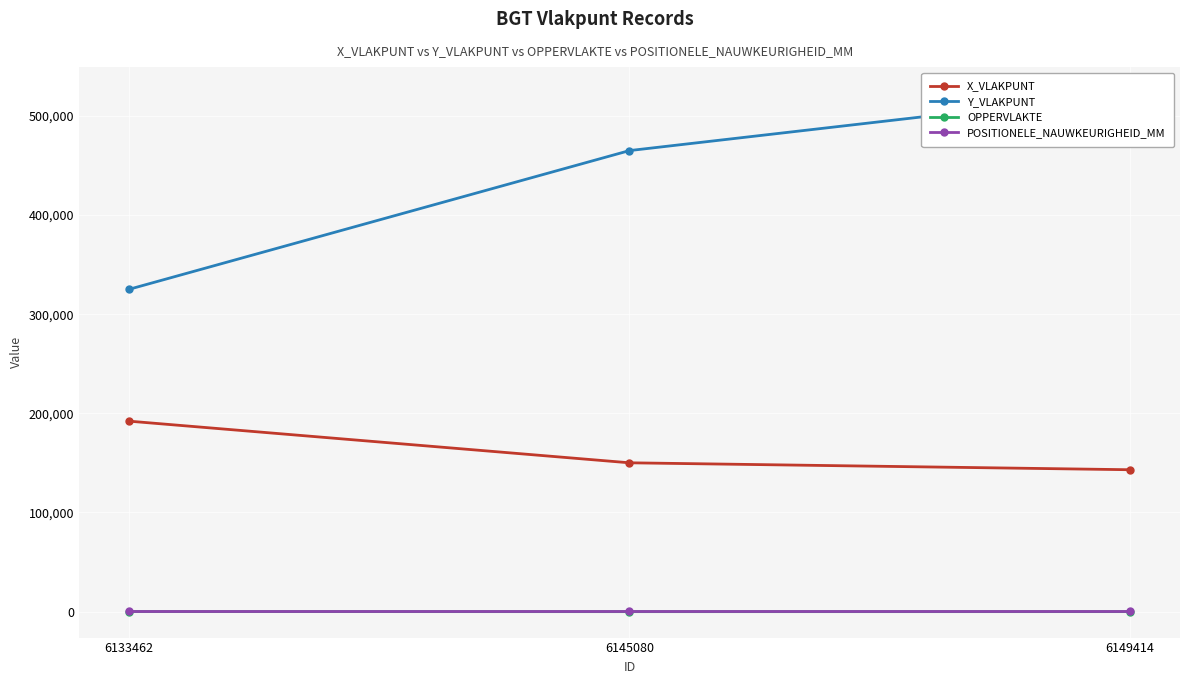

The OPPERVLAKTE series shows 0.9 at 6145080. True or false?

False